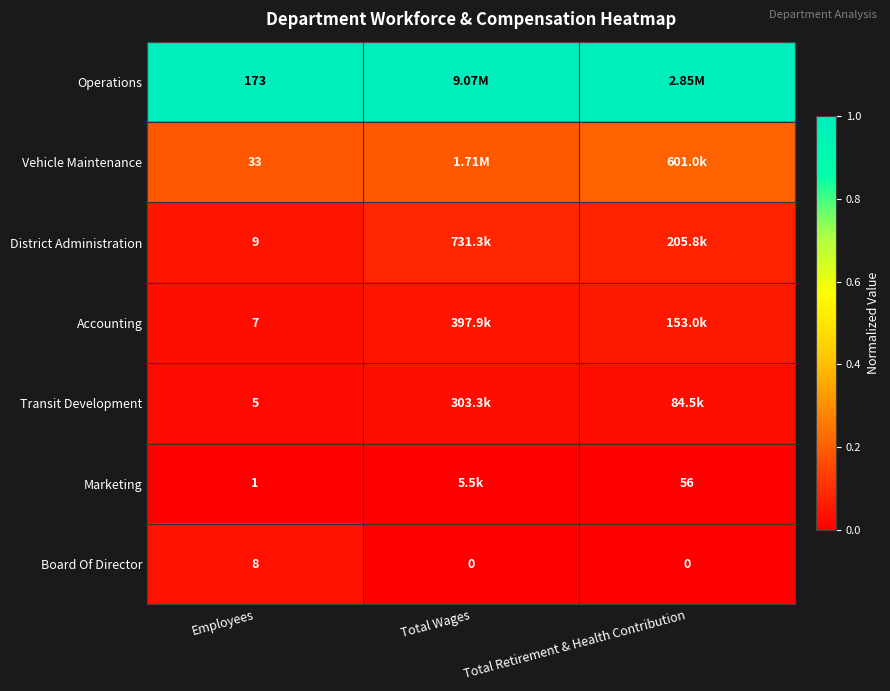

At which category does the chart reach its peak across all series?

Employees